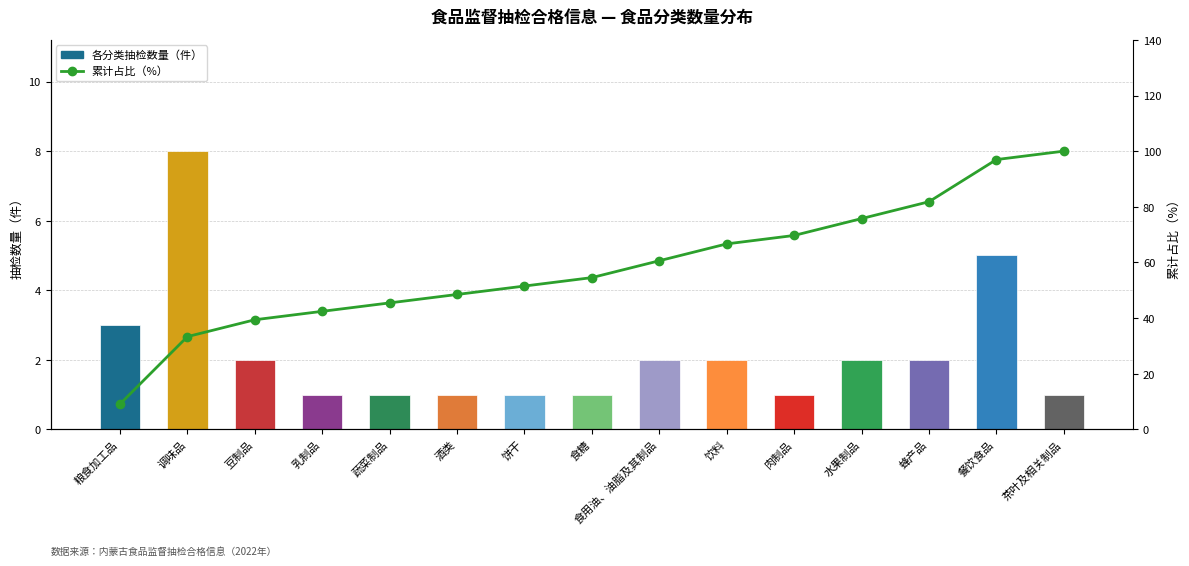

What is the difference between the second highest and minimum values in the 累计占比（%） series?

87.9